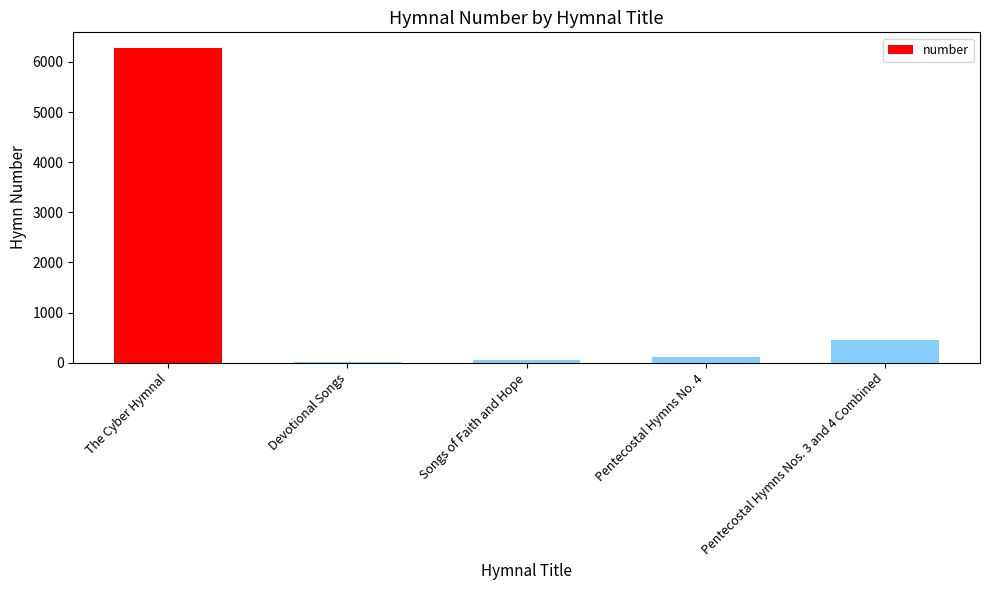

True or false: the data shows 5 at Devotional Songs.

True